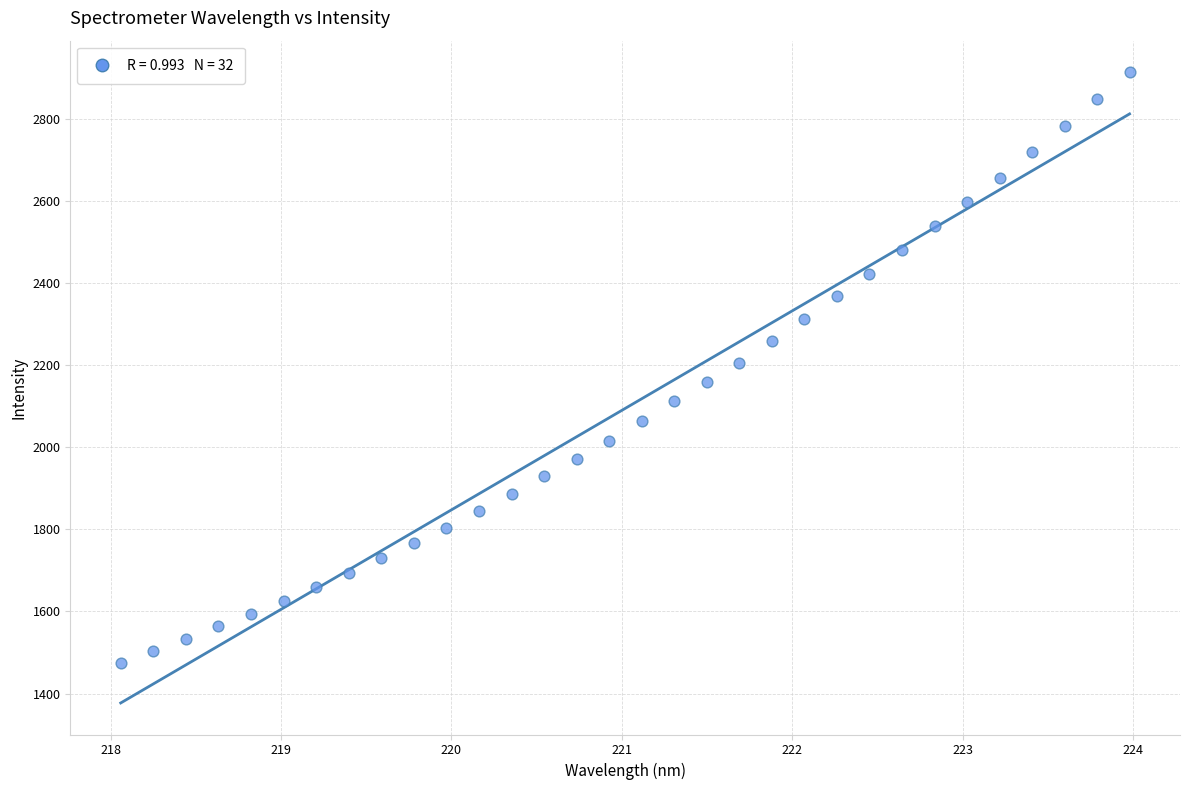

What is the range of Y values (max minus min)?

1437.2